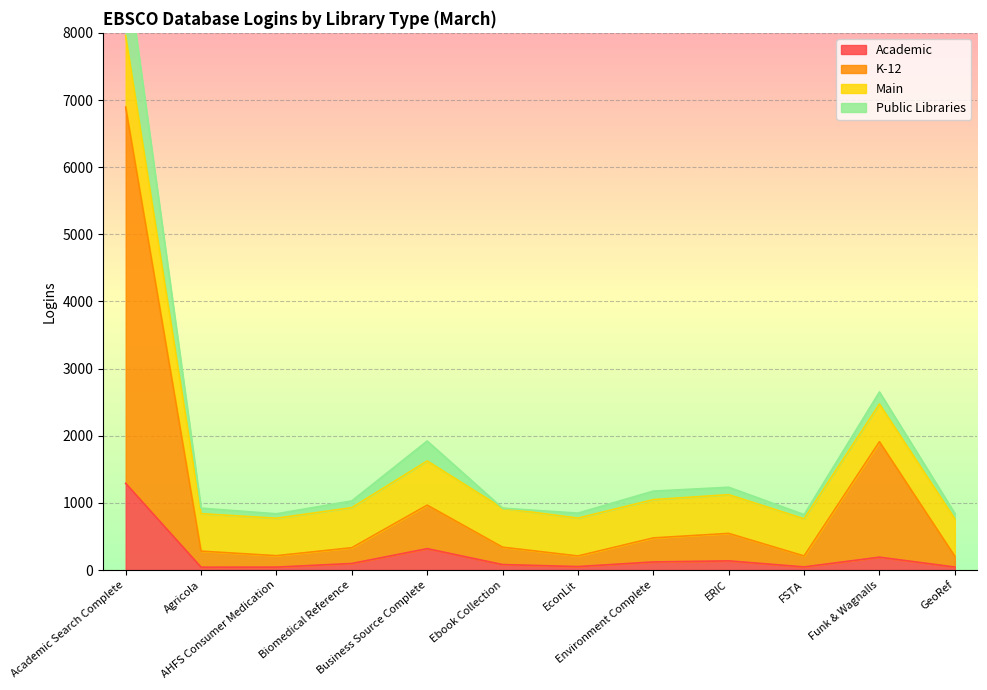

What position from the right is Academic Search Complete?

12